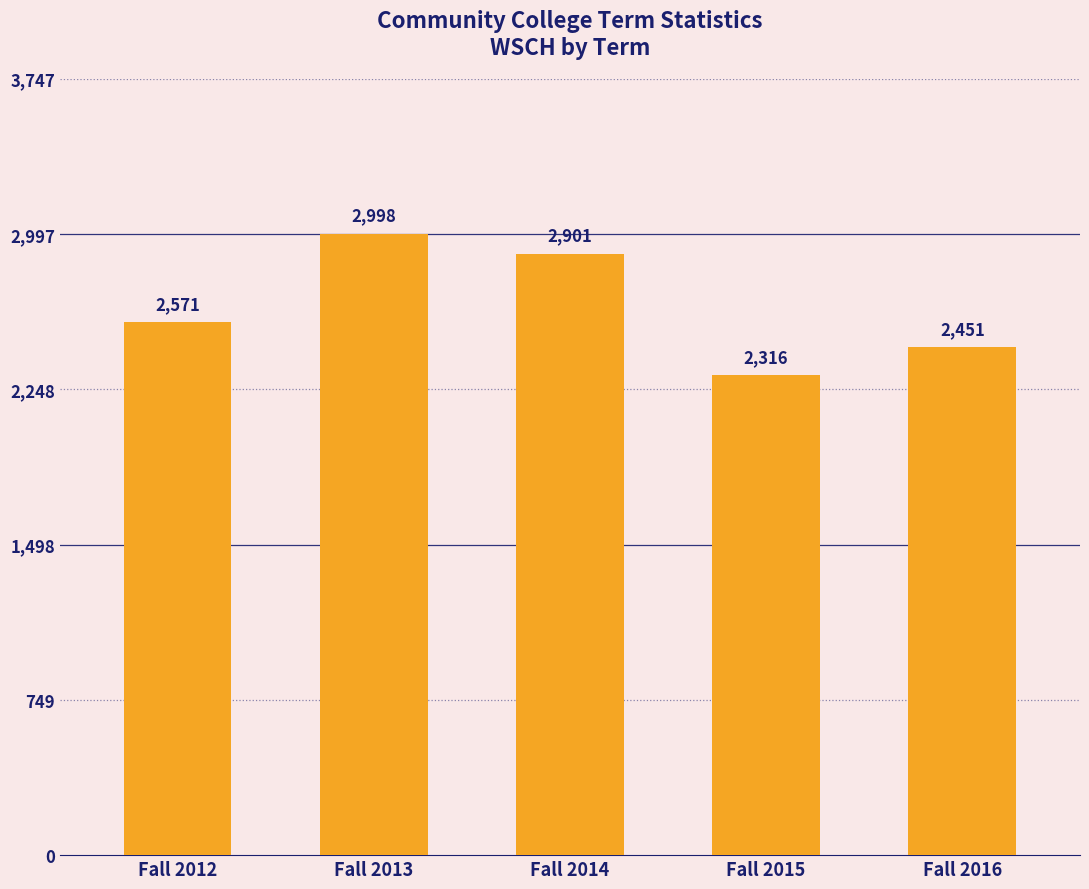

How many values exceed 2571?

3